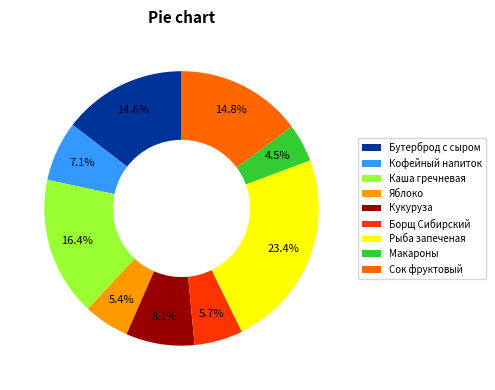

Is there a majority slice in this chart?

No